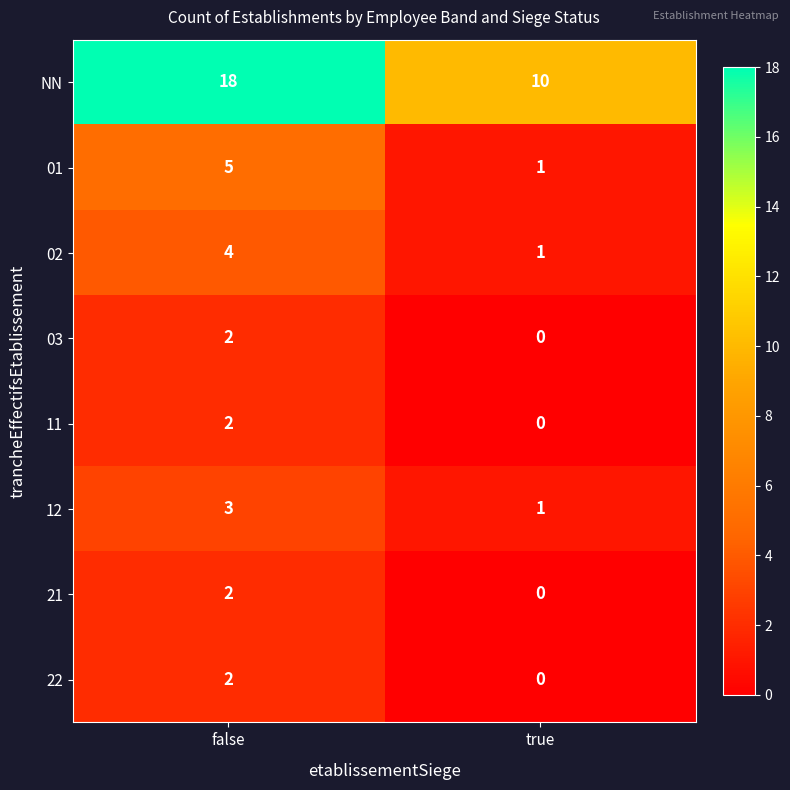

Rank the categories by 22 value from highest to lowest.

false, true